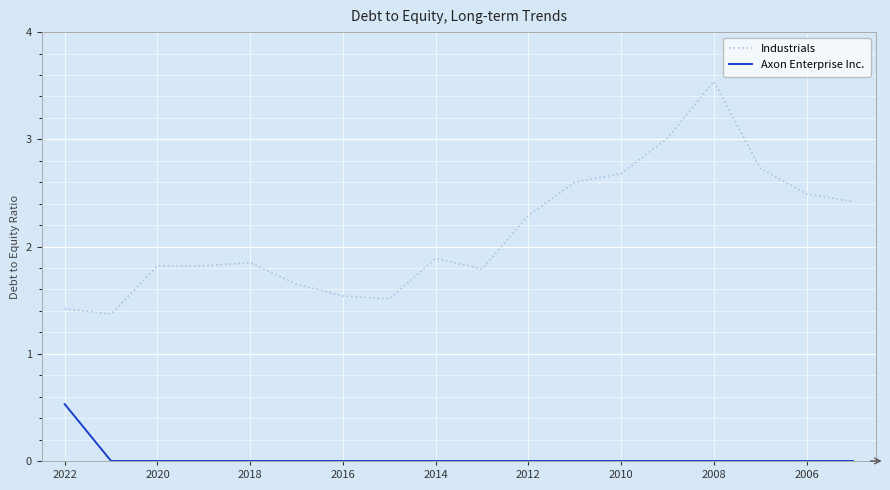

True or false: Industrials and Axon Enterprise Inc. cross at least once.

False